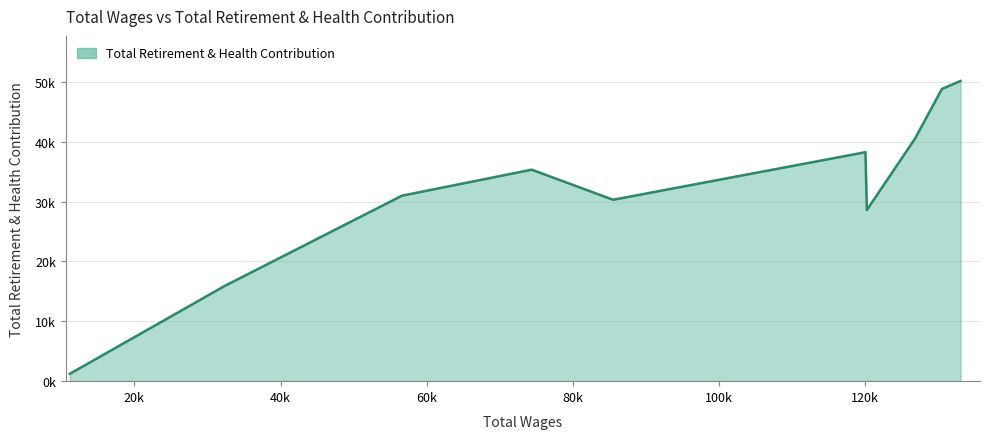

Is this an area chart (filled region under the line)?

Yes